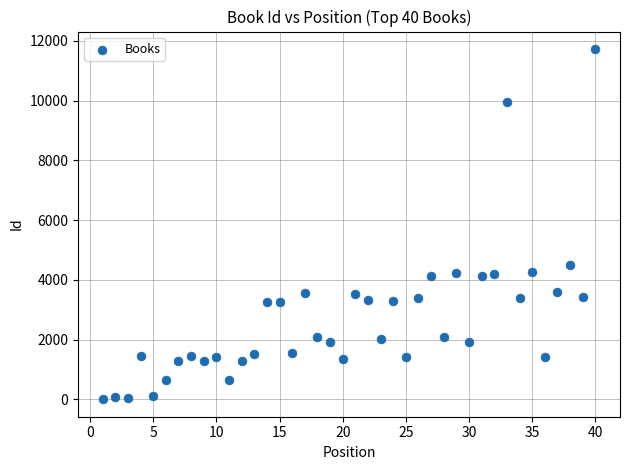

What Y value in the scatter plot is closest to 5866?

4499